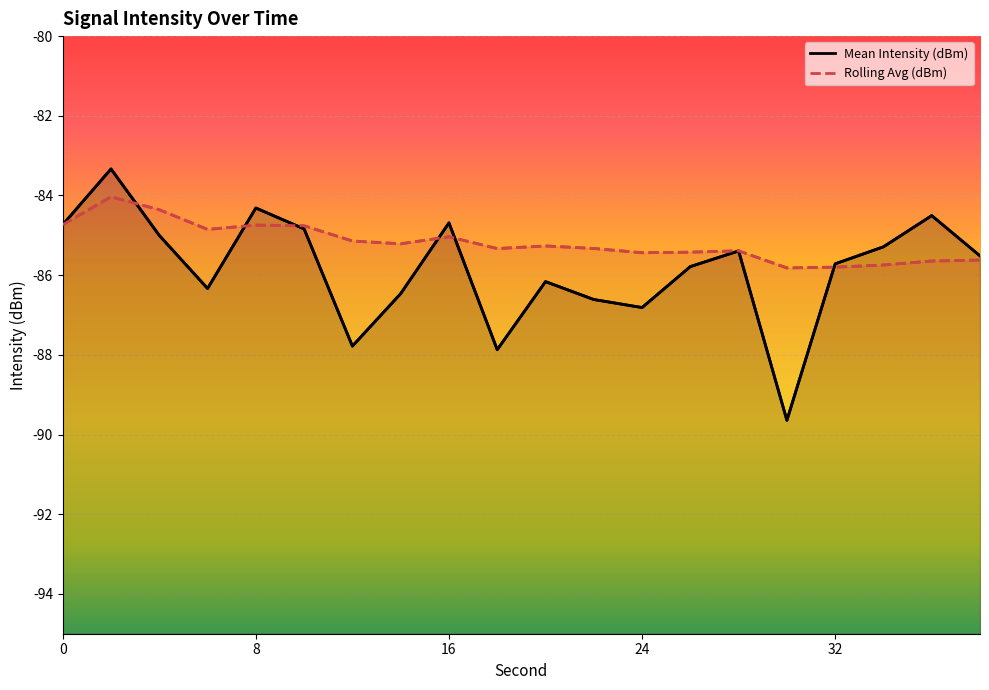

How many lines are shown in the chart?

2